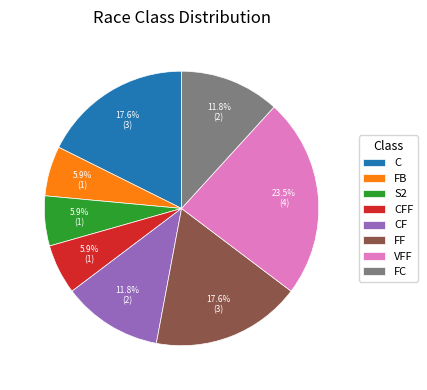

Is there a majority slice in this chart?

No